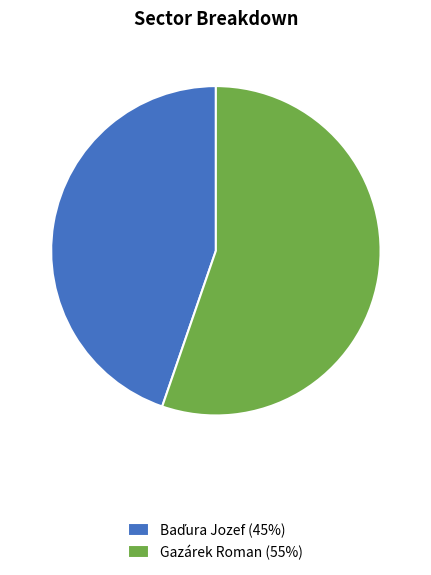

Is there a majority slice in this chart?

Yes